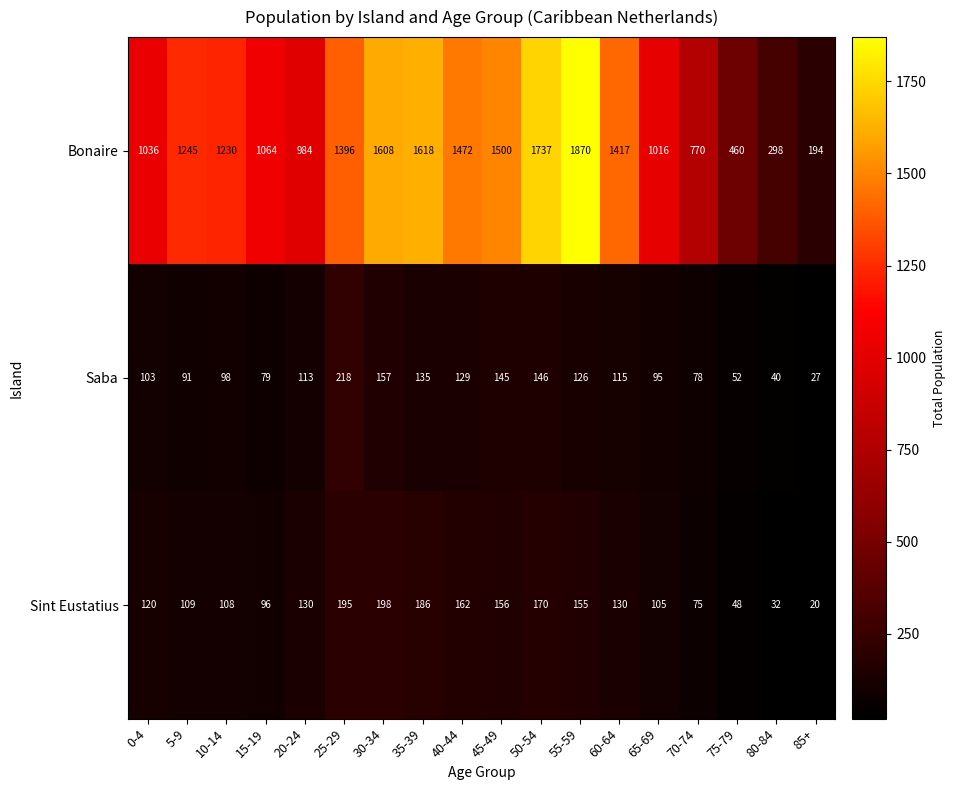

True or false: Bonaire has a value of 642 at 10-14.

False